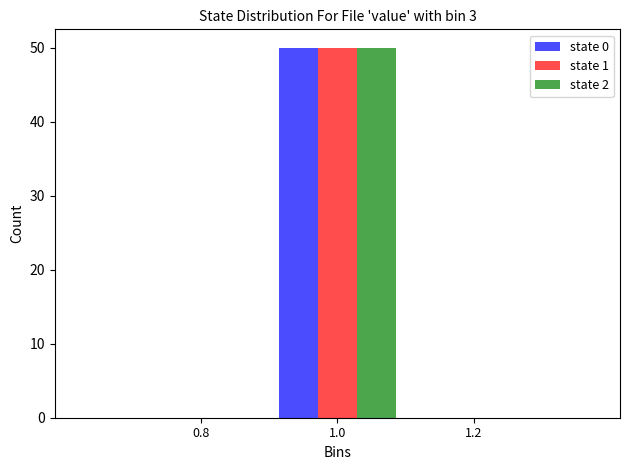

In the state 1 series, which range on the x-axis has the tallest bar?

0.9 to 1.1